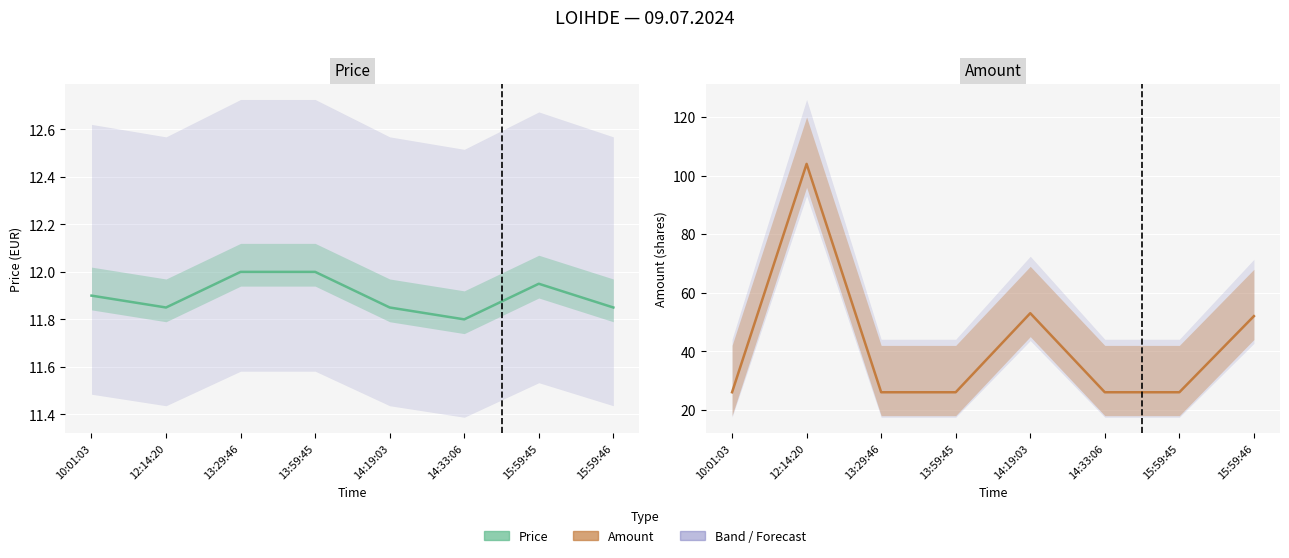

What is the sum of all Price values?

95.2